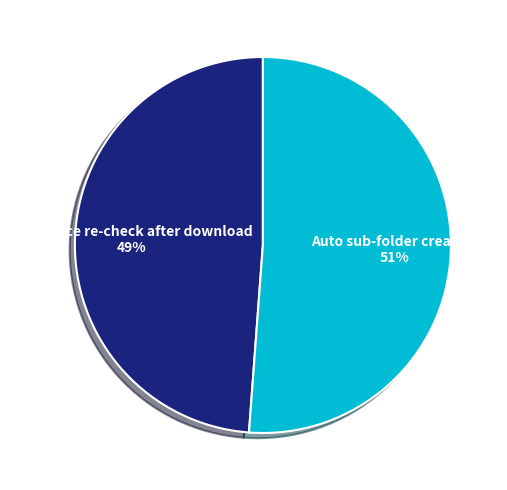

Count the number of slices in the pie.

2